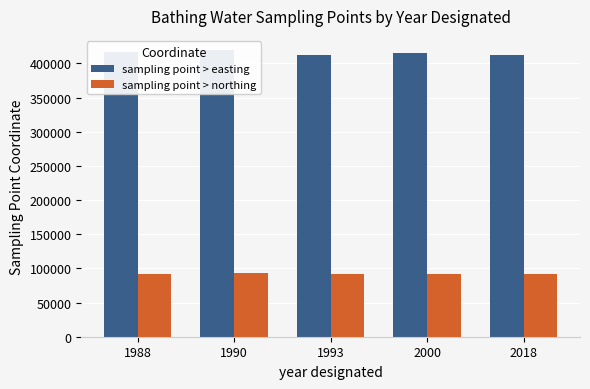

What is the value of the sampling point > easting bar at the 4th from the left?

414800